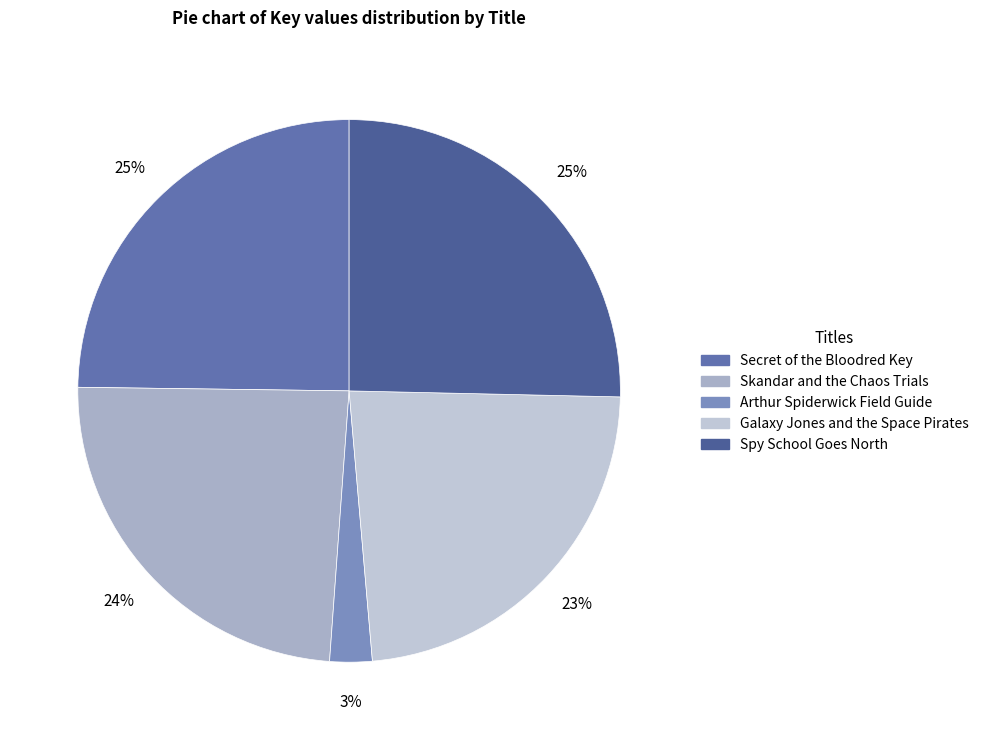

To the nearest percent, what percentage of the pie is Skandar and the Chaos Trials?

24%